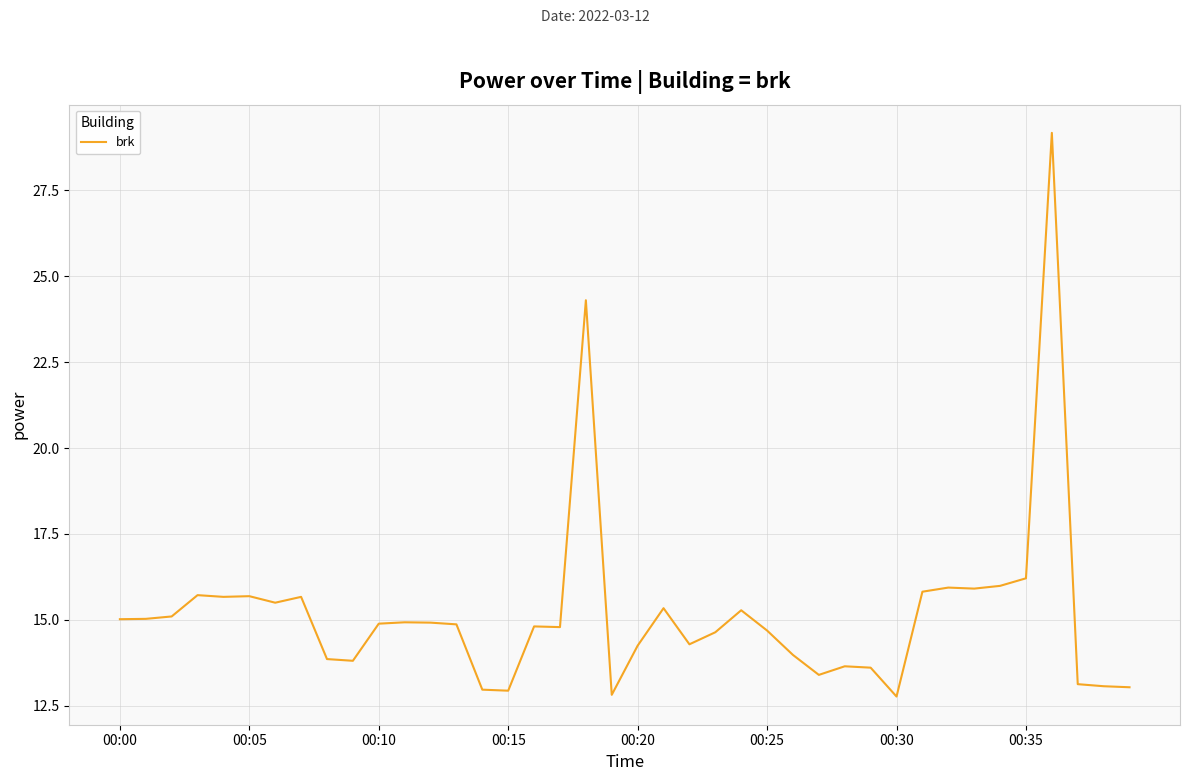

True or false: there are more than 2 points higher than both neighbors.

True